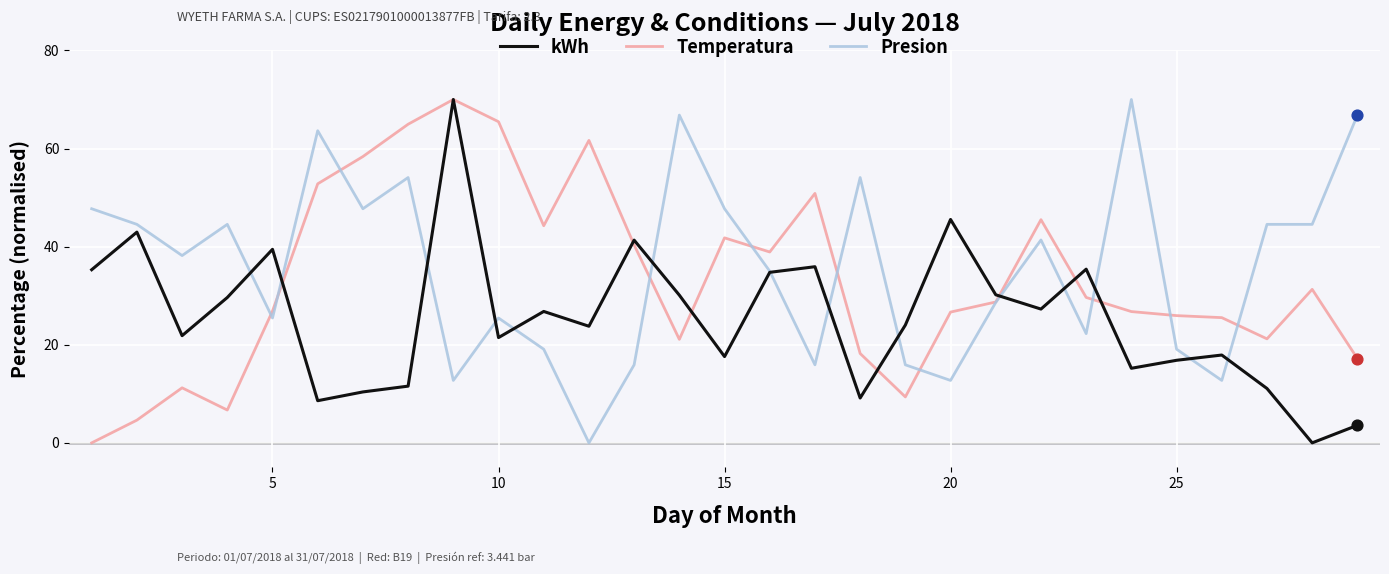

Rank the series by their average value, from highest to lowest.

Presion, Temperatura, kWh